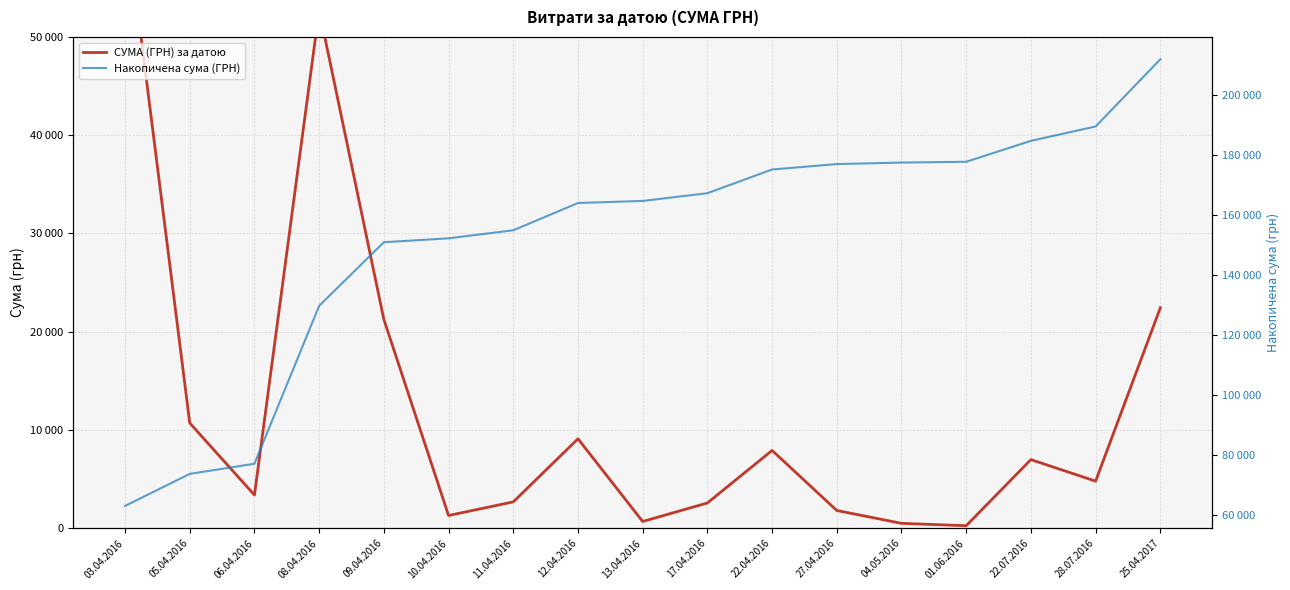

What is the label of the 6th point from the left?

10.04.2016